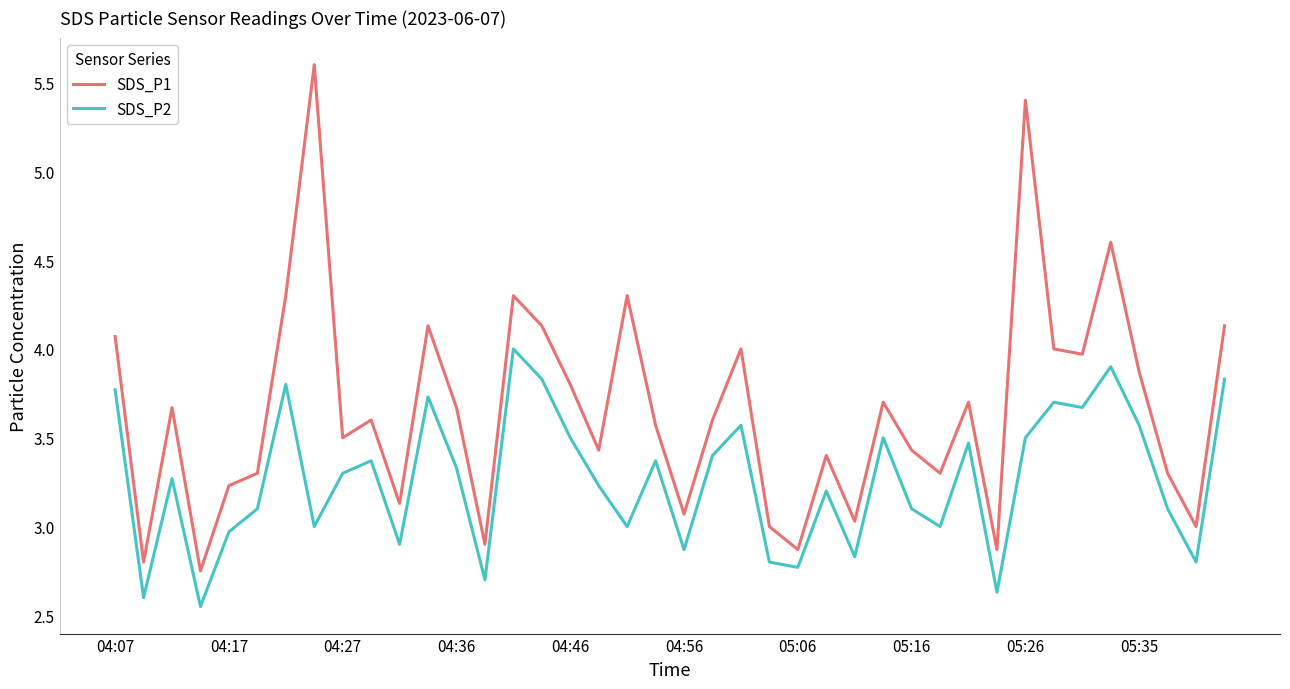

Which series has the largest total across all categories?

SDS_P1